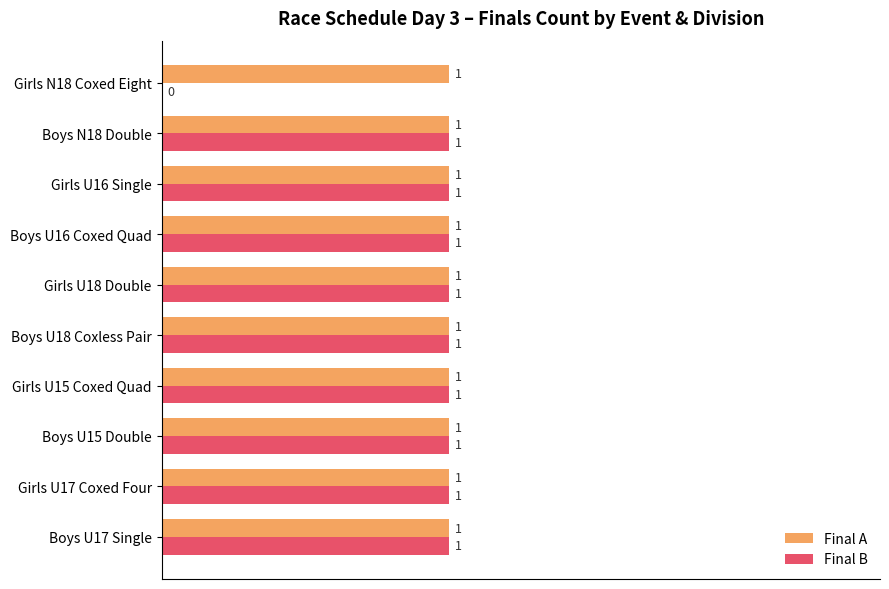

What is the sum of all Final A values?

10